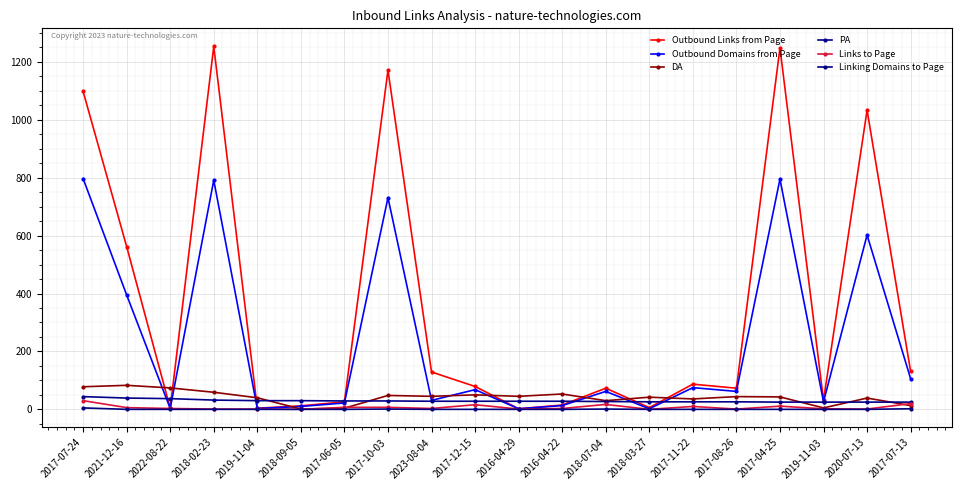

Between 2017-10-03 and 2017-07-24, which is larger?

2017-10-03